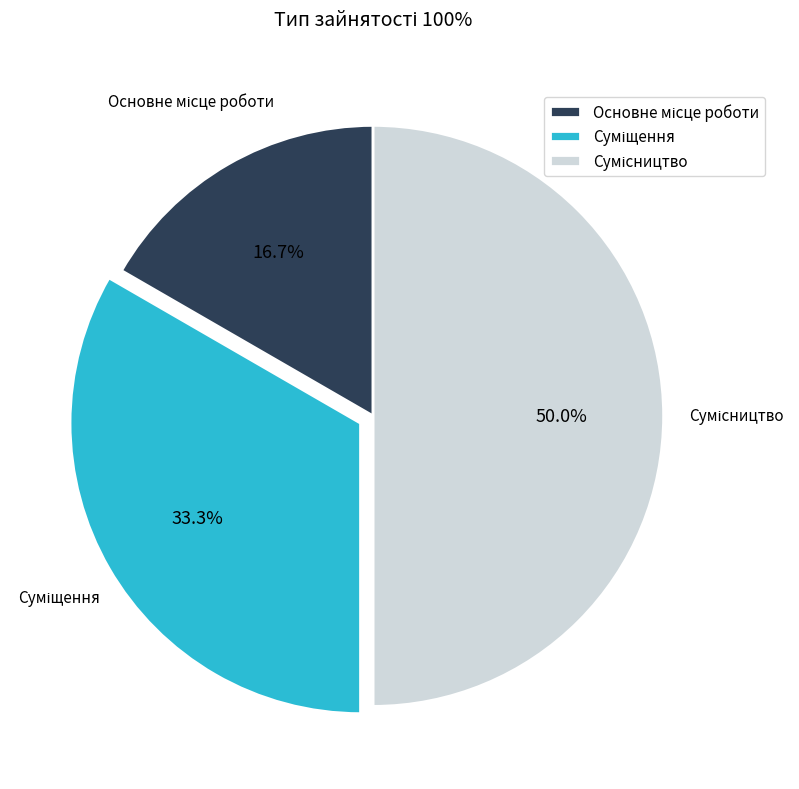

What is the ratio of the value at Суміщення to the value at Основне місце роботи?

2.0